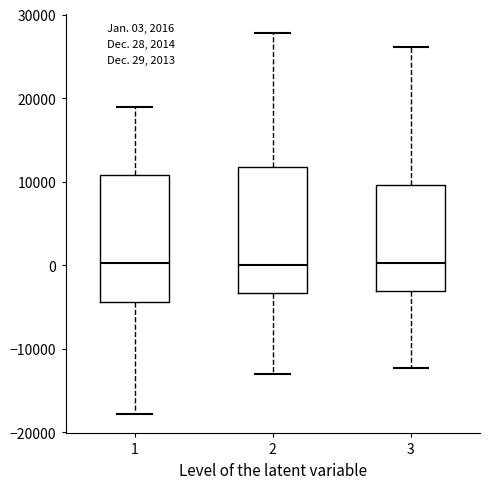

Reading left to right, transcribe this box plot: for each box, give where its median line is, the range the box spans, and where its two whiskers end, as read against the y-axis. The values are not printed on the chart, so give them approximately, as read against the axis.

1: median 0, box -4000 to 11000, whiskers -18000 to 19000
2: median 0, box -3000 to 12000, whiskers -13000 to 28000
3: median 0, box -3000 to 10000, whiskers -12000 to 26000